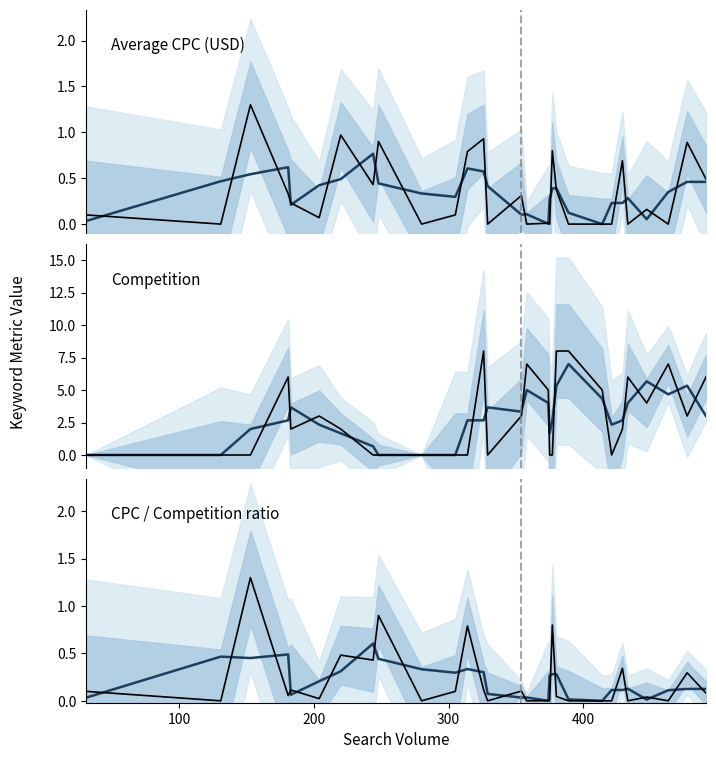

Does the chart have visible grid lines?

No